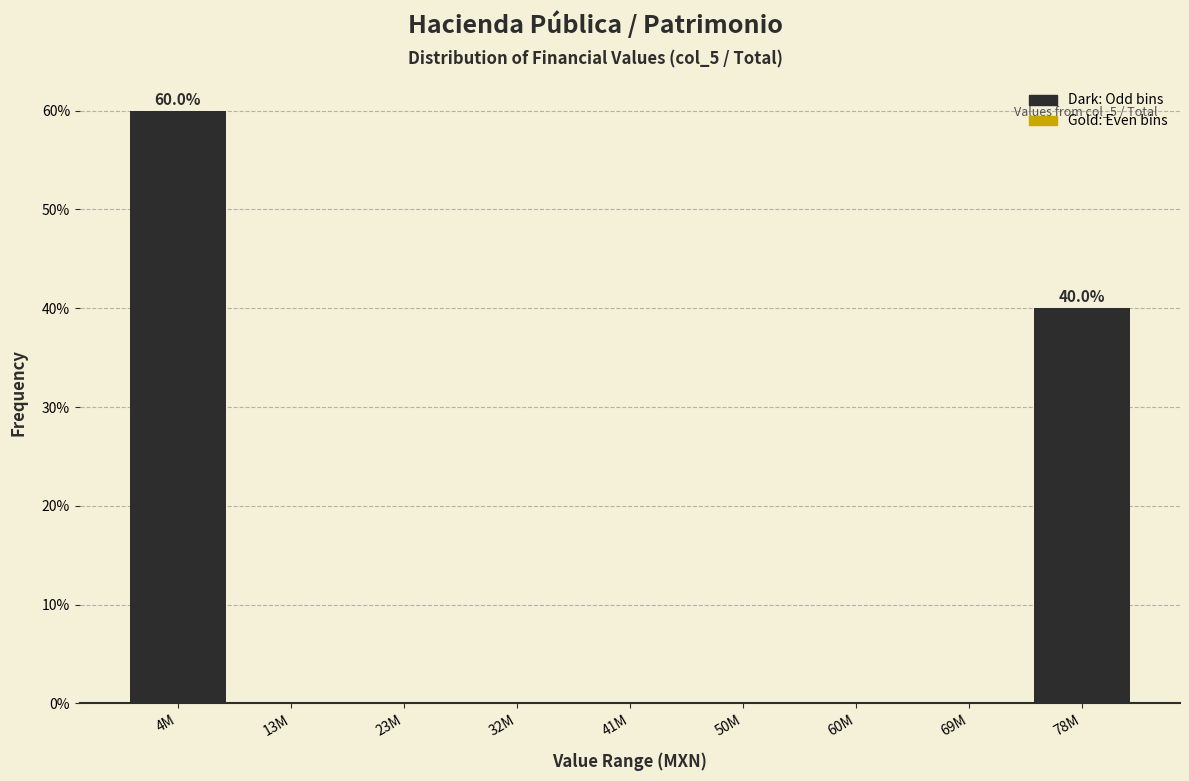

Reading left to right, transcribe all the data shown in this chart.

4M=60	13M=0	23M=0	32M=0	41M=0	50M=0	60M=0	69M=0	78M=40